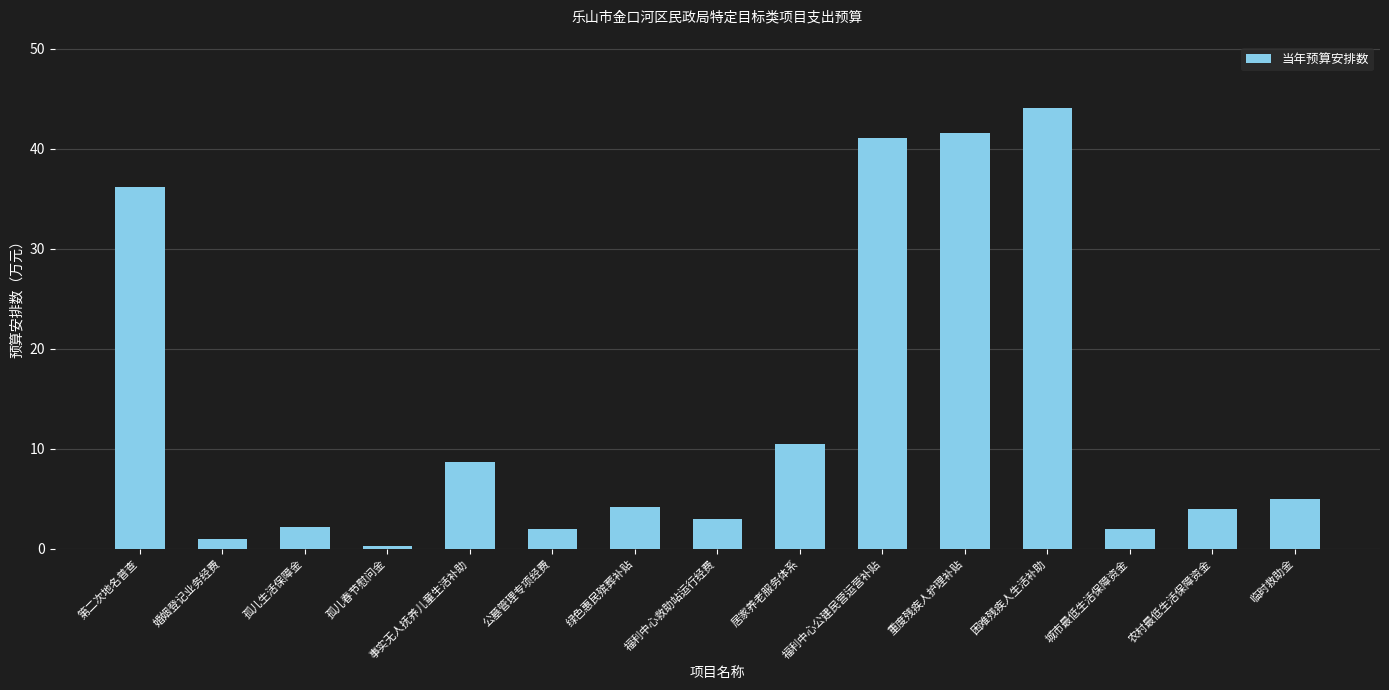

True or false: the data shows 3.6 at 公墓管理专项经费.

False